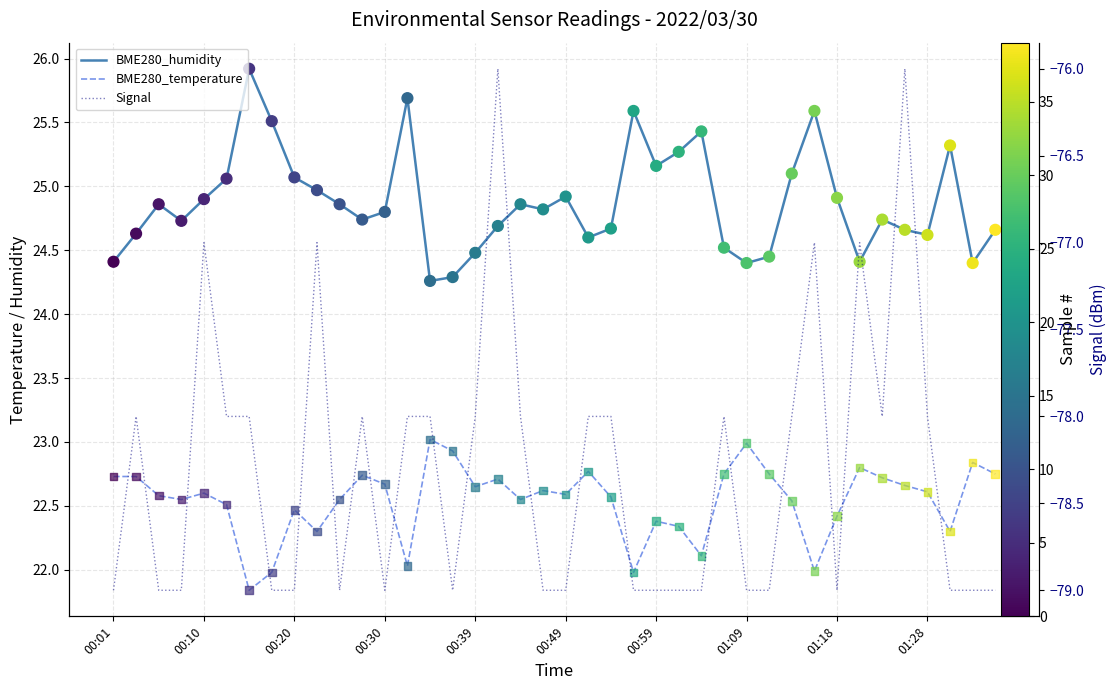

Which series contains the lowest Y value?

Signal